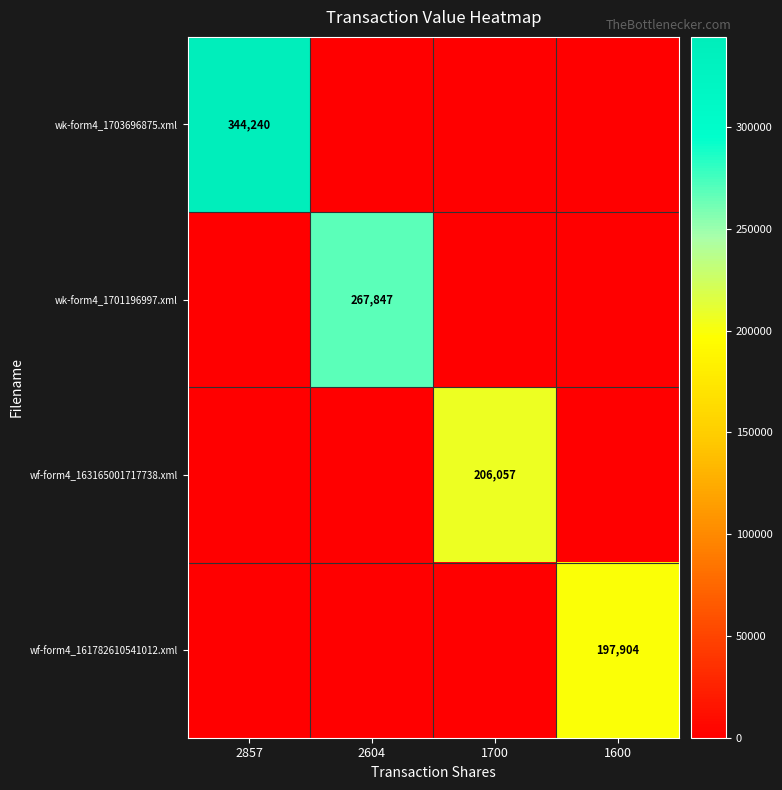

True or false: wk-form4_1701196997.xml has a value of 151500 at 2604.

False